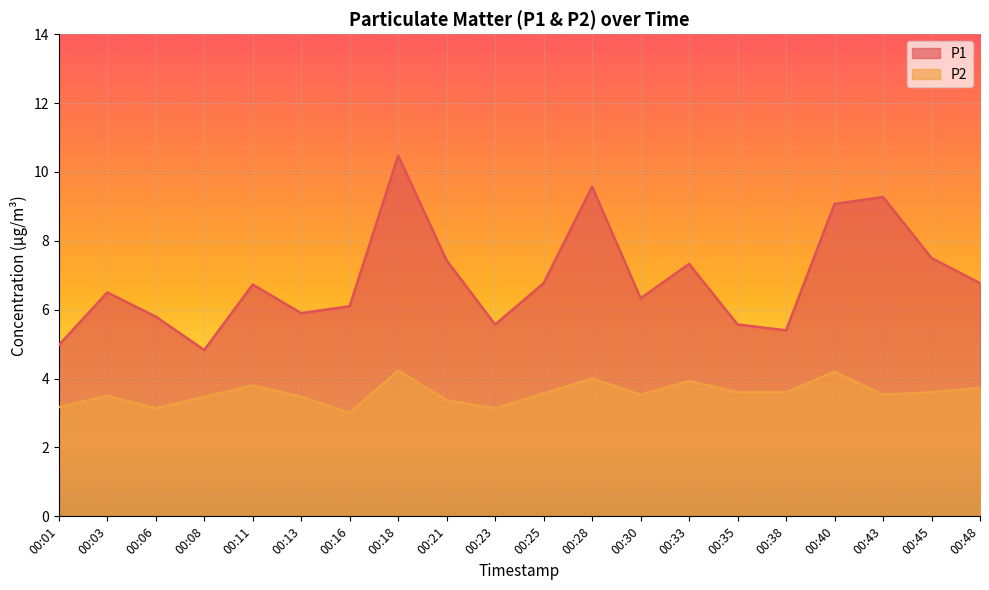

What are all the series names shown in the legend?

P1, P2